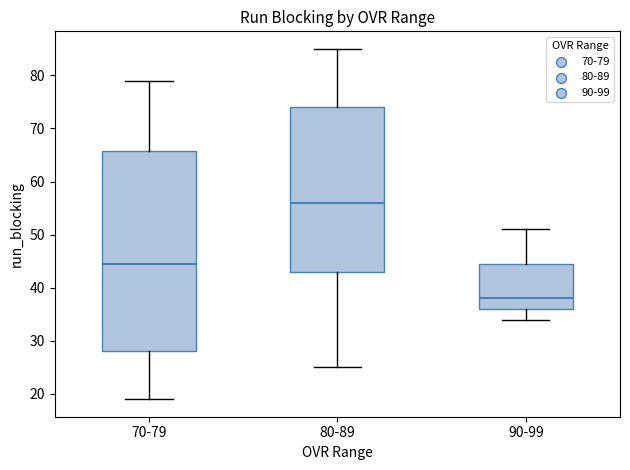

Reading left to right, transcribe this box plot: for each box, give where its median line is, the range the box spans, and where its two whiskers end, as read against the y-axis. The values are not printed on the chart, so give them approximately, as read against the axis.

70-79: median 45, box 28 to 66, whiskers 19 to 79
80-89: median 56, box 43 to 74, whiskers 25 to 85
90-99: median 38, box 36 to 45, whiskers 34 to 51